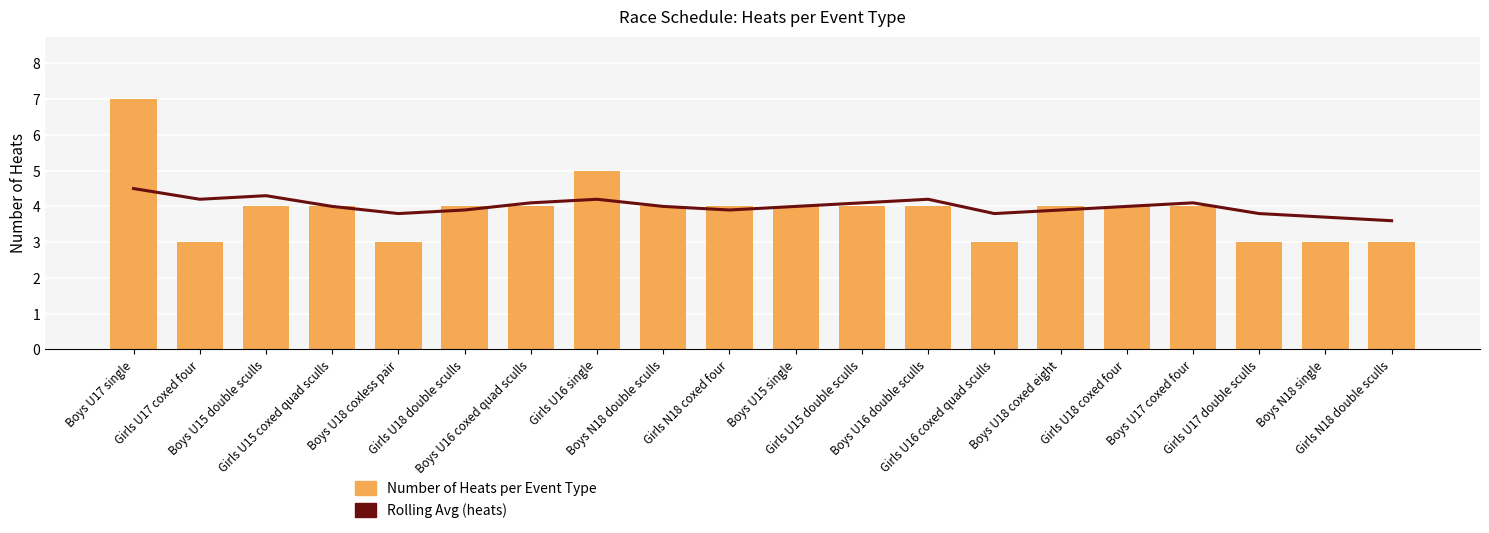

At which label is Number of Heats per Event Type closest to 5?

Girls U16 single